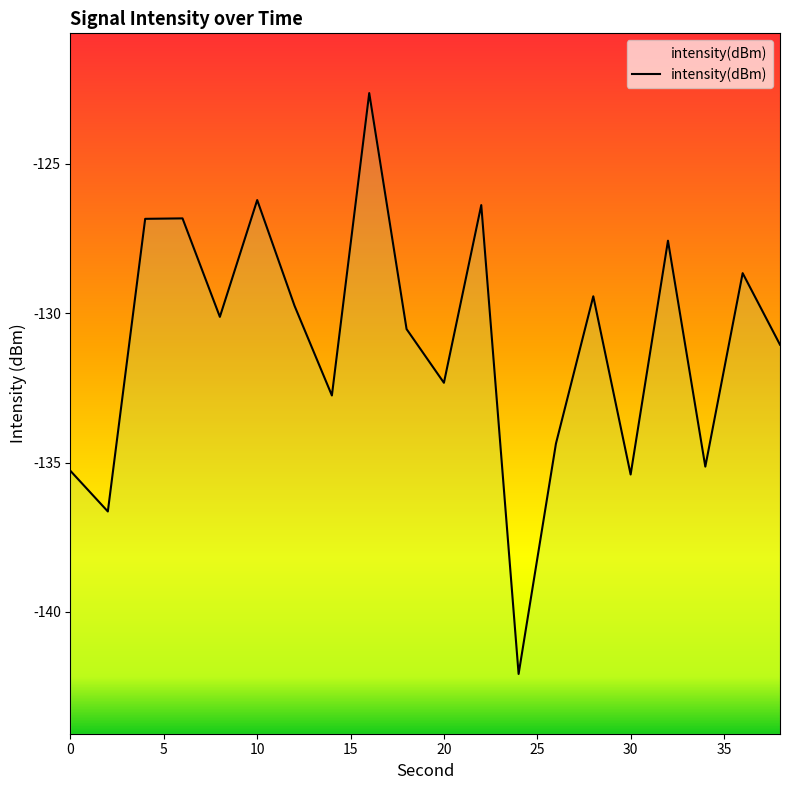

How many interior local peaks (higher than both neighbors) does the data have?

7